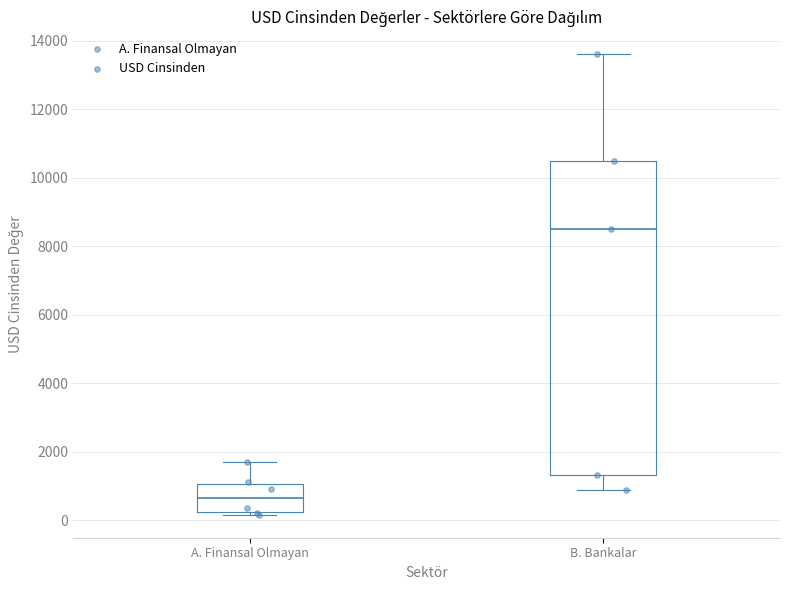

Which box has the lowest median line?

A. Finansal Olmayan